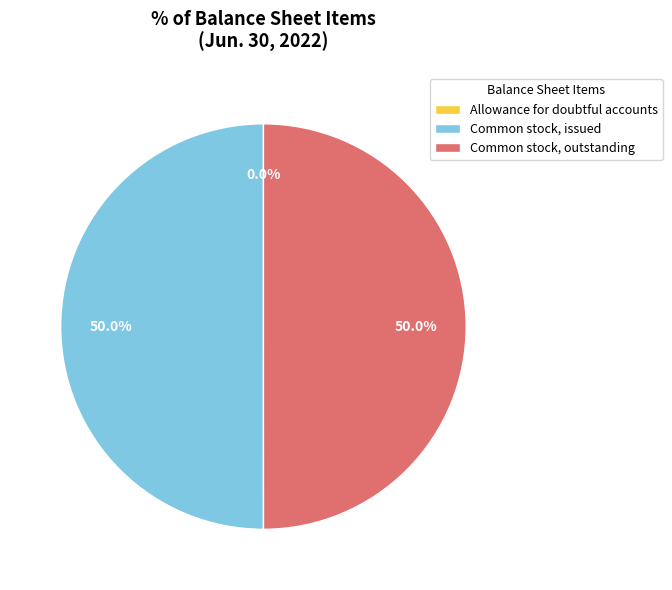

What portion of the pie excludes Common stock, issued?

50.0%